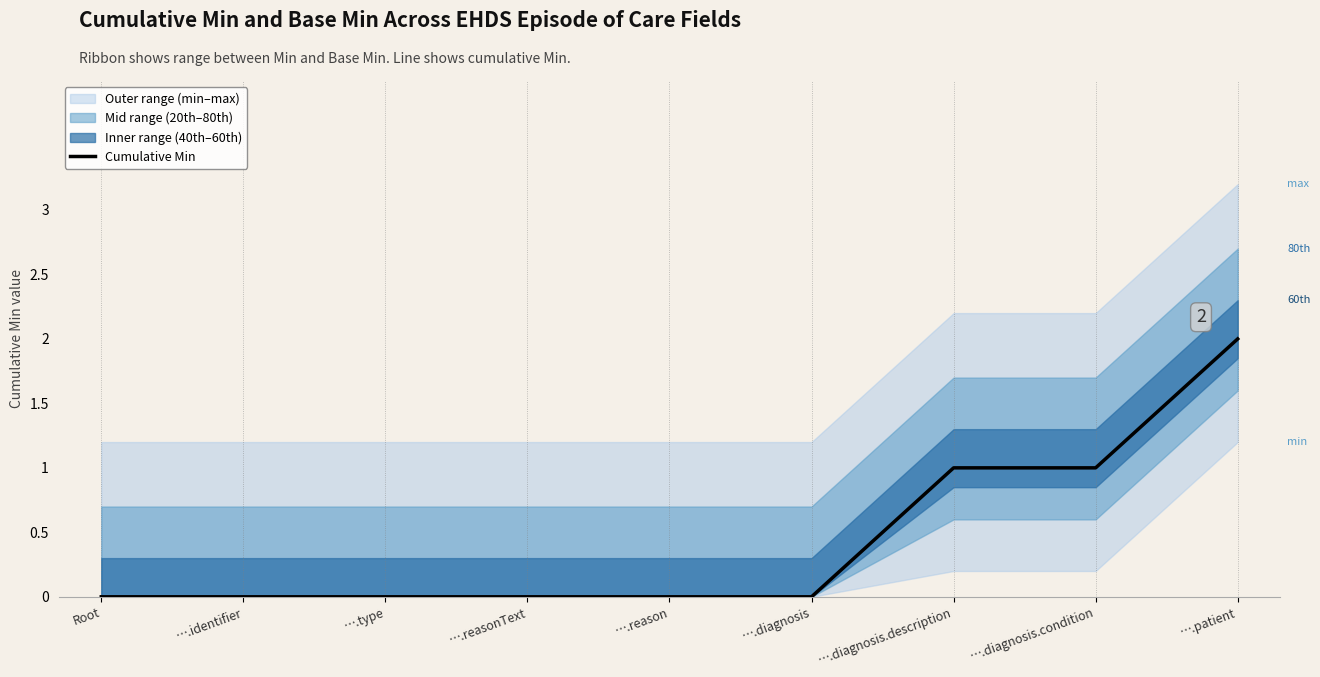

At which label does Cumulative Min reach its peak?

….patient